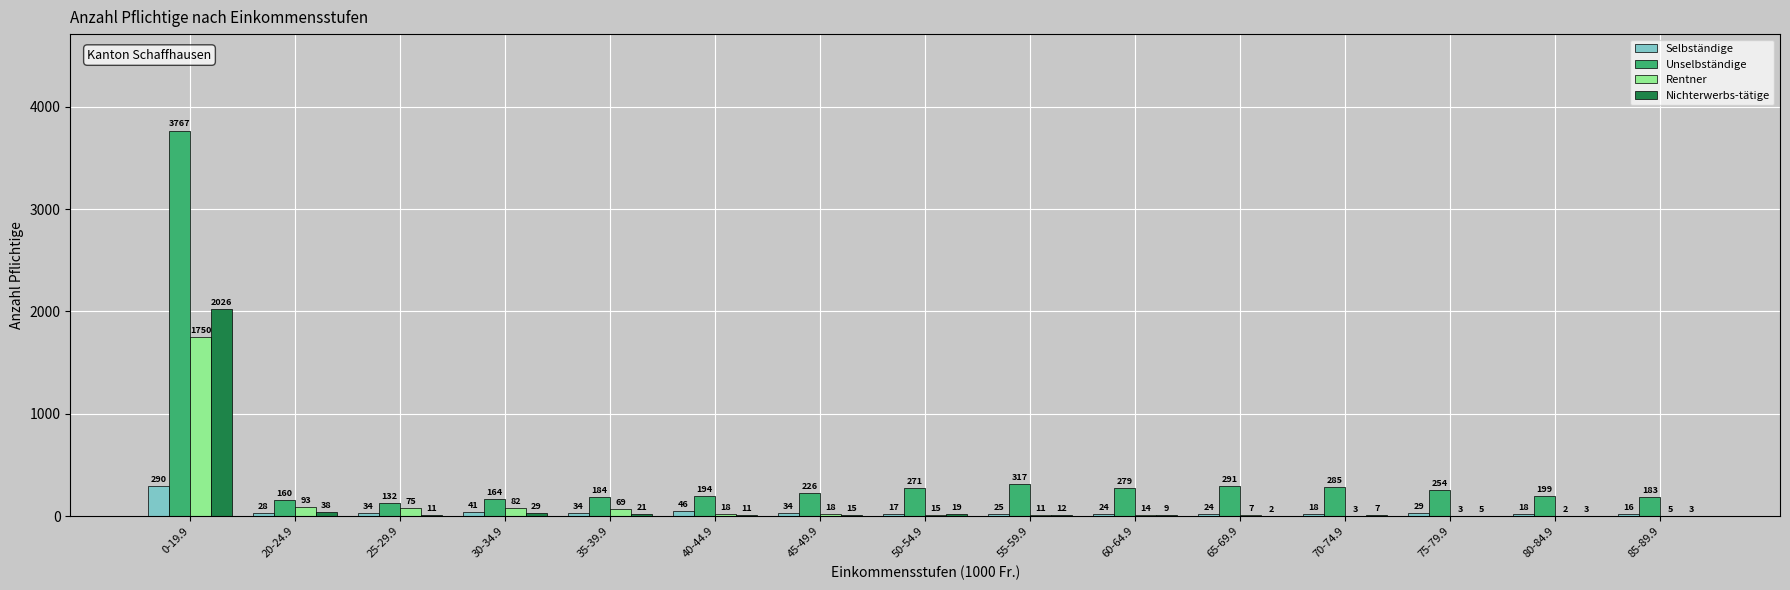

What are all the series names shown in the legend?

Selbständige, Unselbständige, Rentner, Nichterwerbs-tätige